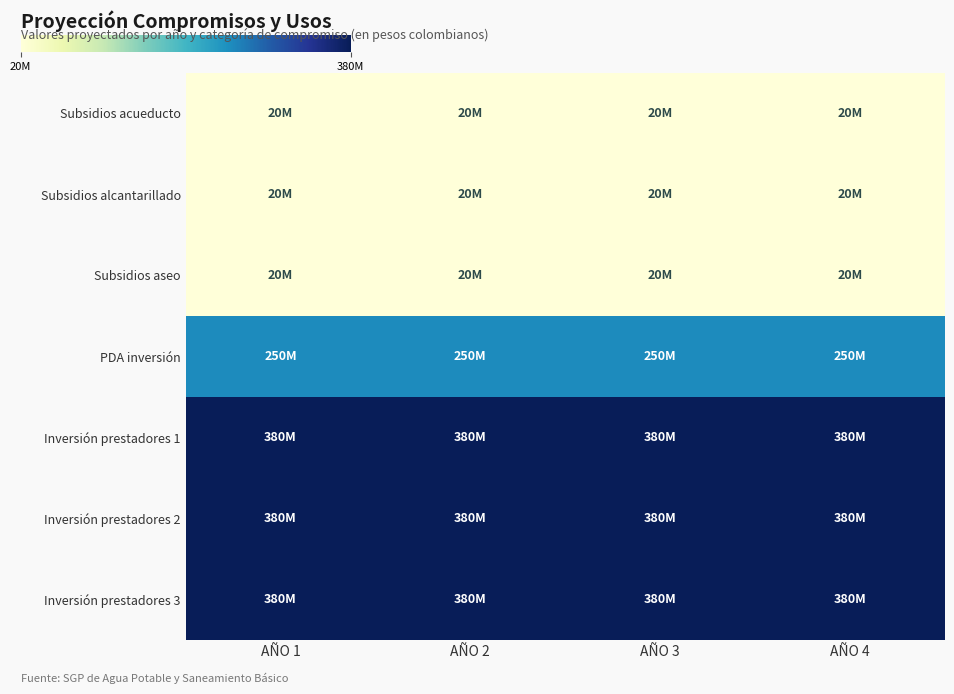

How many distinct data groups are displayed?

7